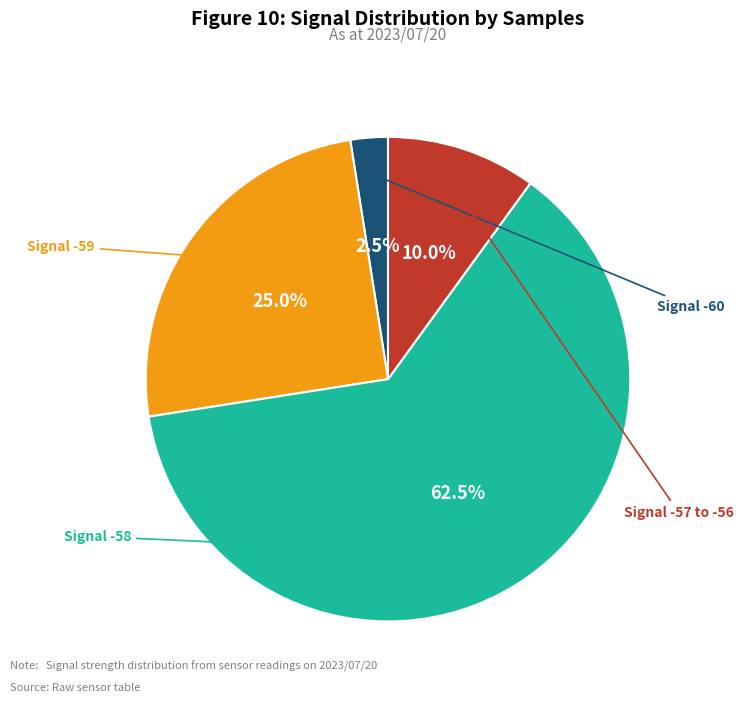

Is there a majority slice in this chart?

Yes